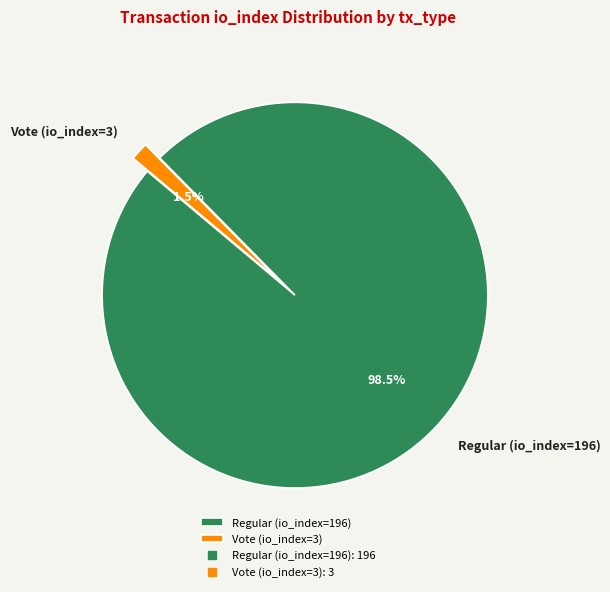

Which slice is the smallest?

Vote (io_index=3)